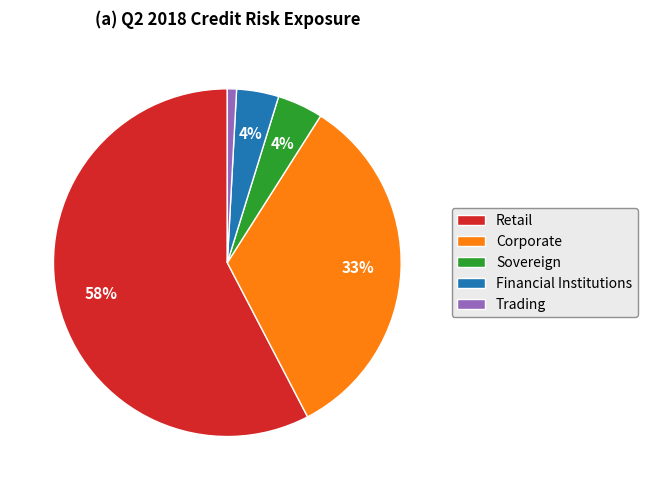

To the nearest percent, what is the combined percentage of Sovereign and Financial Institutions?

8%